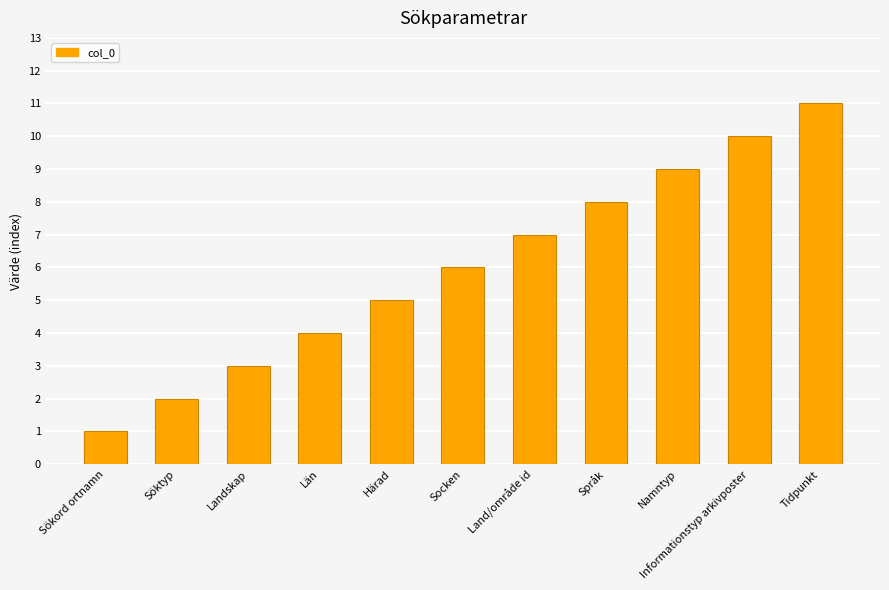

Rank the categories by value from highest to lowest.

Tidpunkt, Informationstyp arkivposter, Namntyp, Språk, Land/område id, Socken, Härad, Län, Landskap, Söktyp, Sökord ortnamn